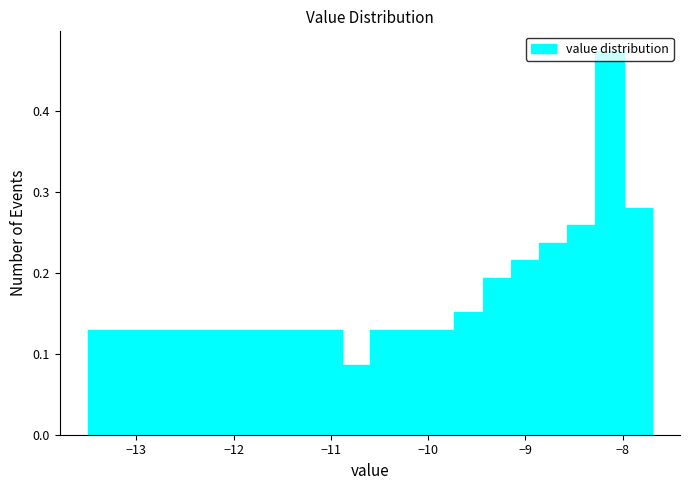

Read against the x-axis, roughly where is the centre of the tallest bar?

-8.1